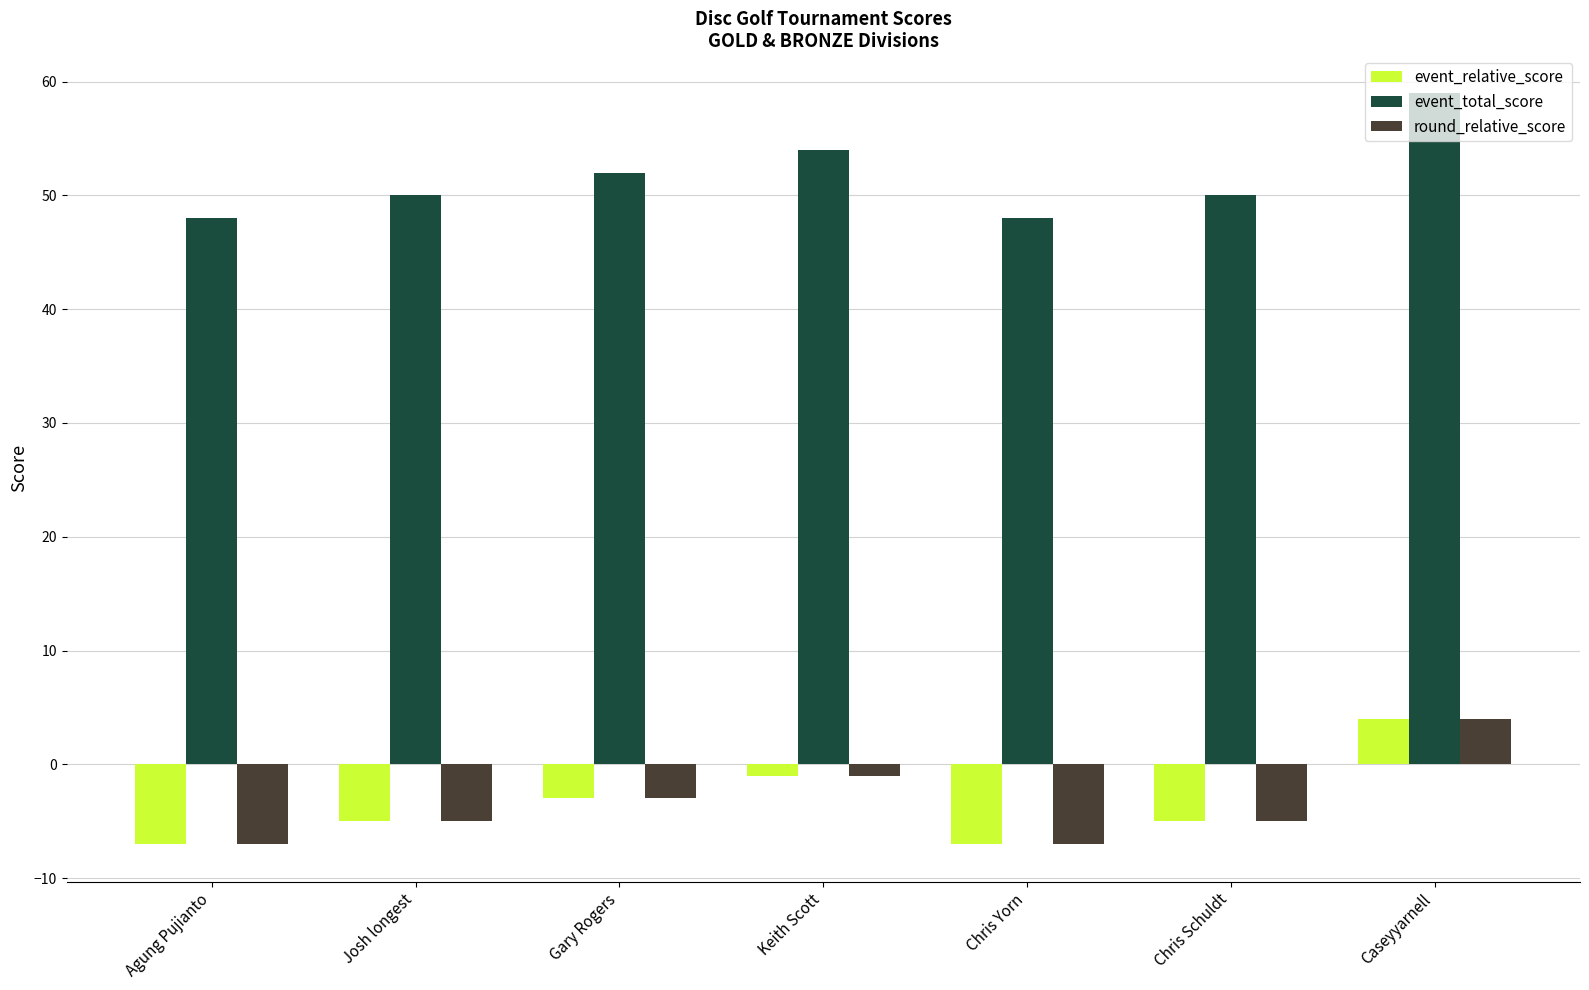

Reading right to left, list all the values displayed in this chart.

event_relative_score: 4	-5	-7	-1	-3	-5	-7
event_total_score: 59	50	48	54	52	50	48
round_relative_score: 4	-5	-7	-1	-3	-5	-7